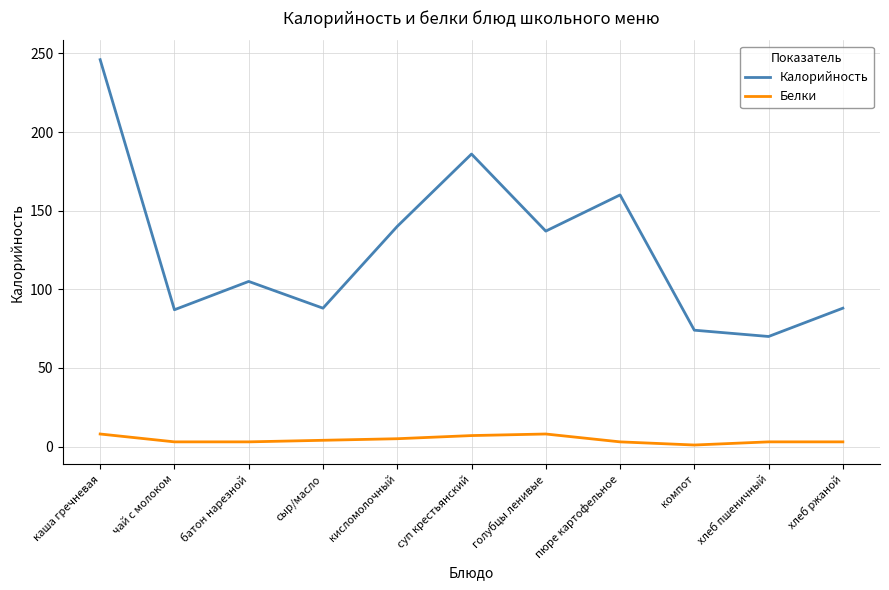

What is the sum of all Белки values?

48